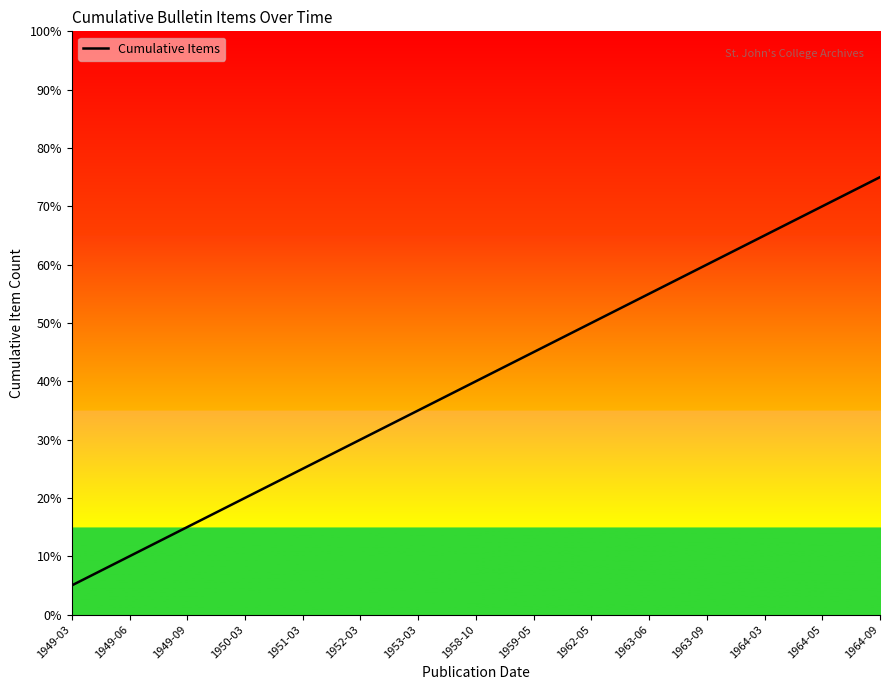

Is it true that the value at 1951-03 is 25.0?

True